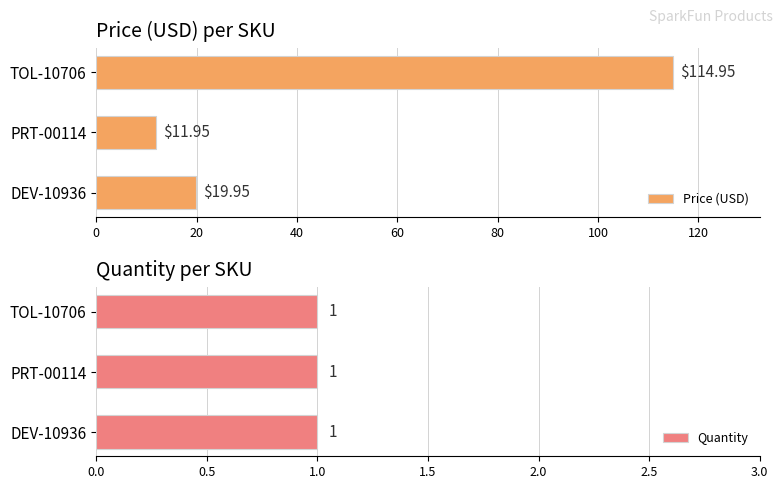

Are the bars grouped side by side (vs. stacked)?

Yes